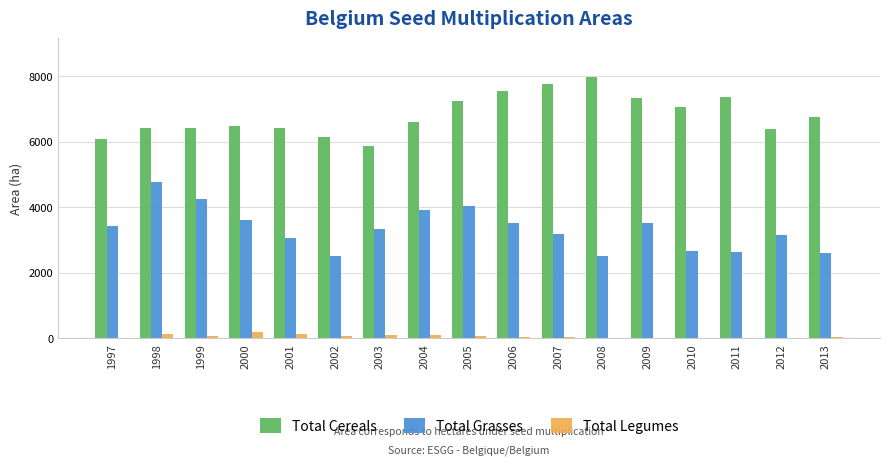

Which series has the largest total across all categories?

Total Cereals